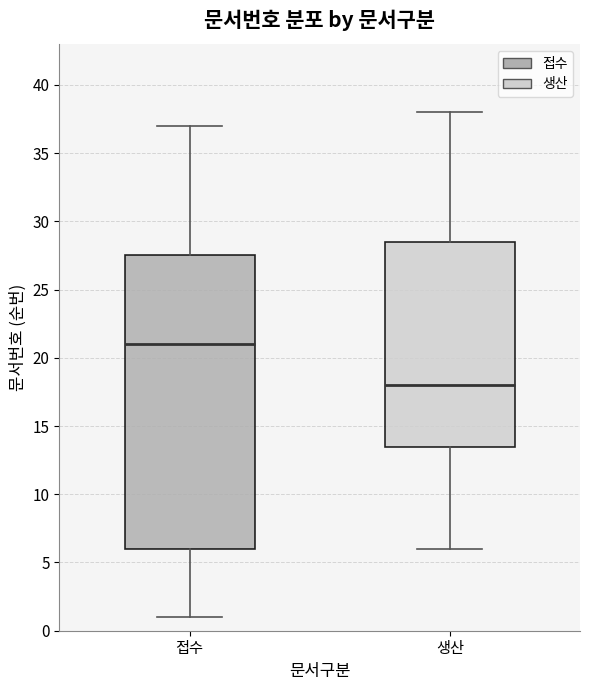

Reading left to right, read every box against the y-axis: the position of its median line, the range the box covers, and the ends of its whiskers. The values are not printed on the chart, so give them approximately, as read against the axis.

접수: median 21.0, box 6.0 to 27.5, whiskers 1.0 to 37.0
생산: median 18.0, box 13.5 to 28.5, whiskers 6.0 to 38.0